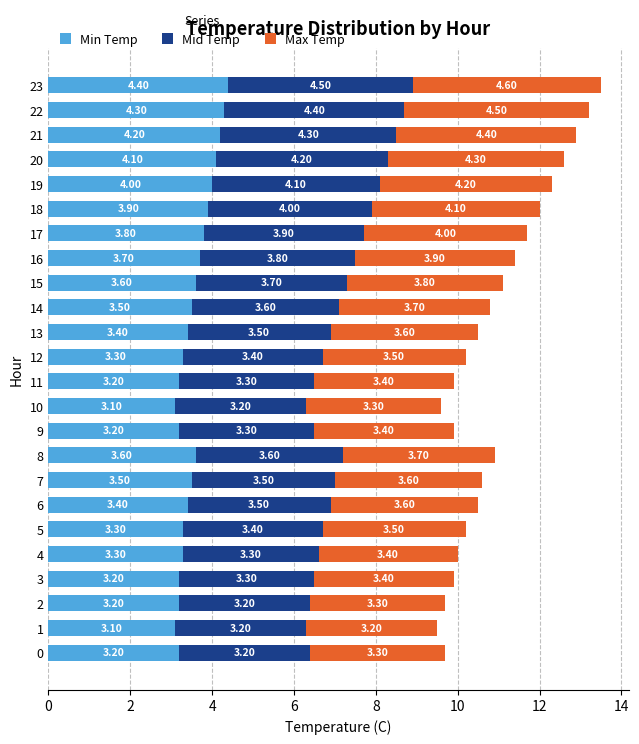

What is the total value across all series at 21?

12.9